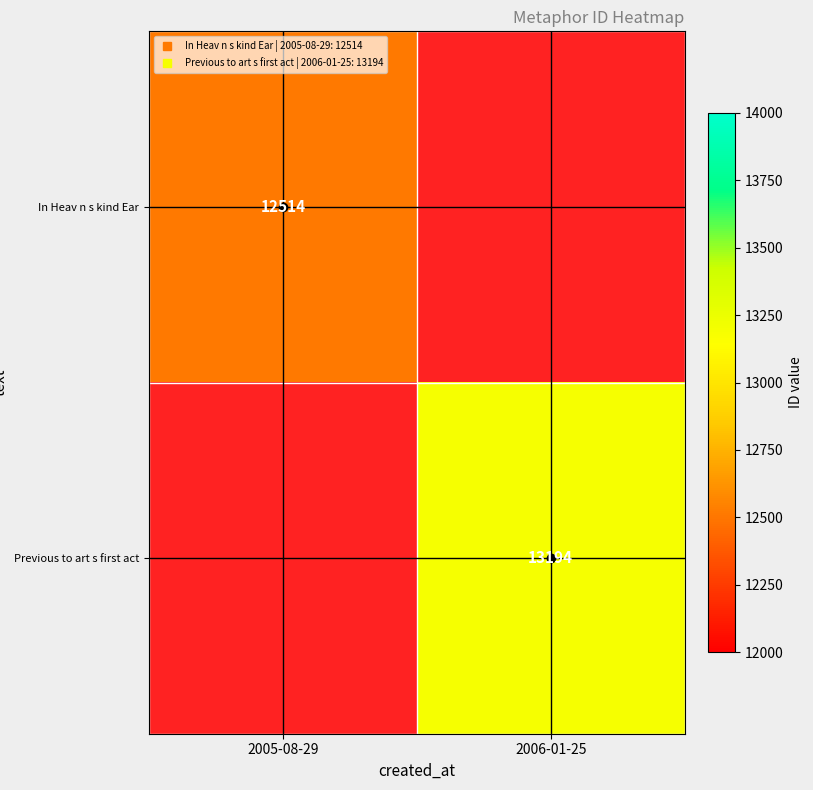

List the series in order of their overall mean, lowest first.

In Heav n s kind Ear, Previous to art s first act